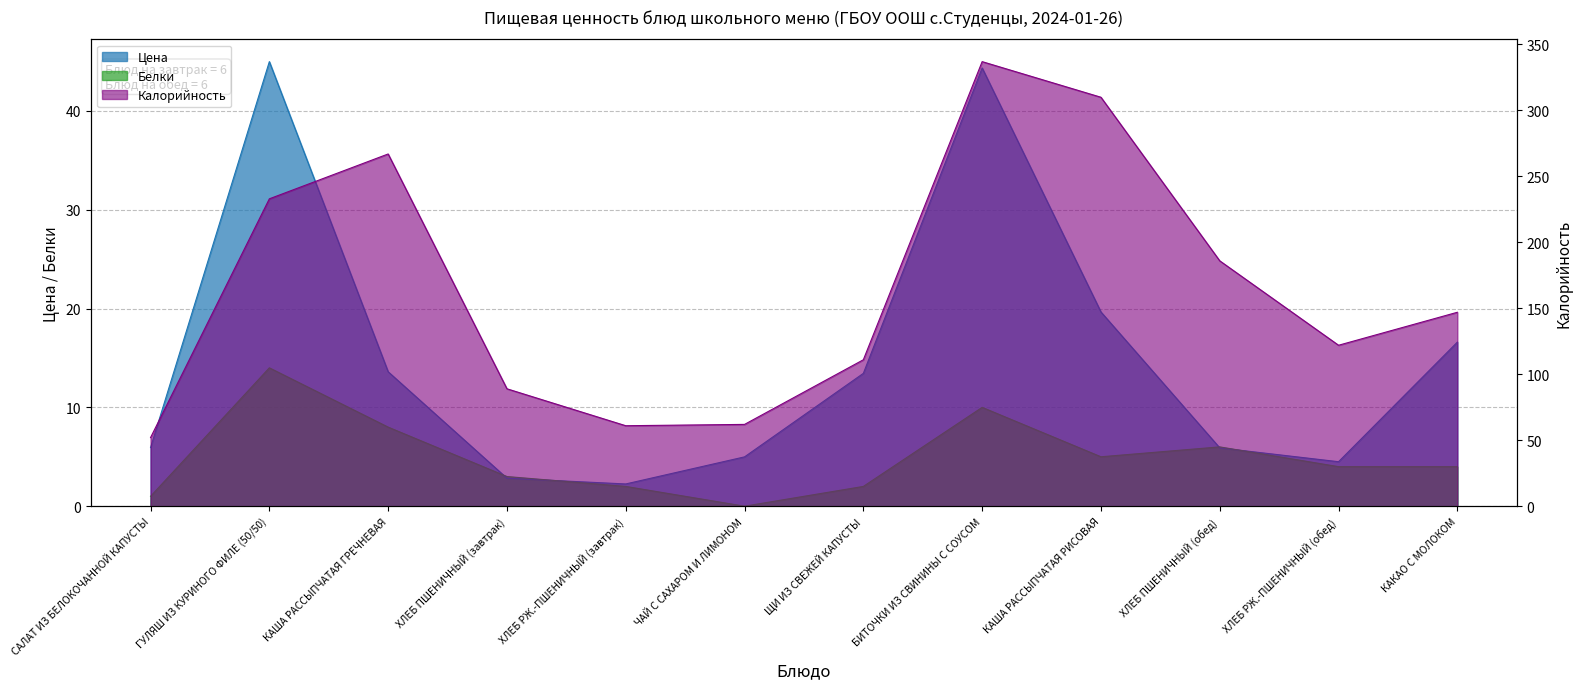

How many values in Белки are above zero?

11